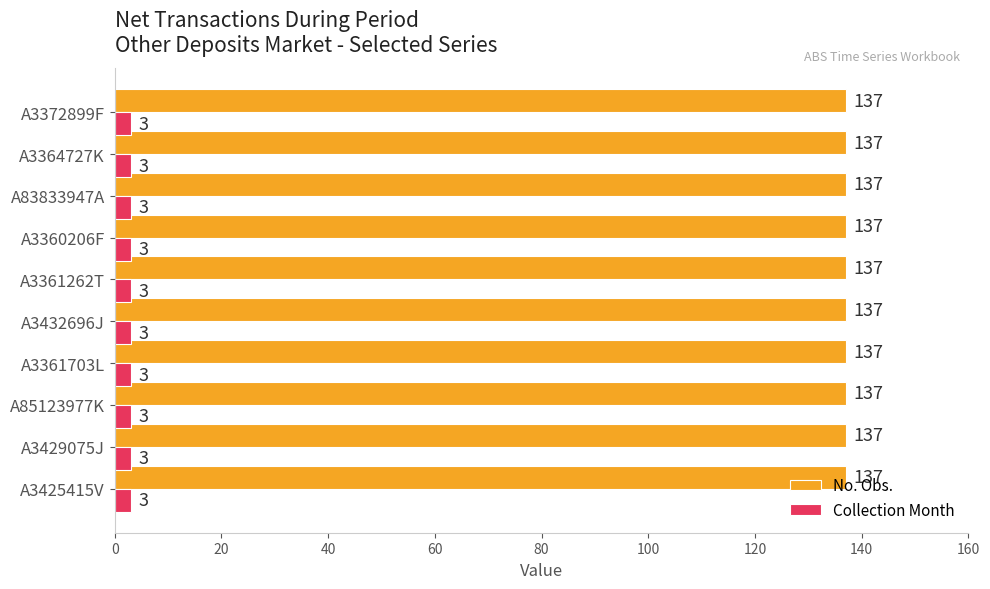

What is the spread (max minus min) of values at A3425415V?

134